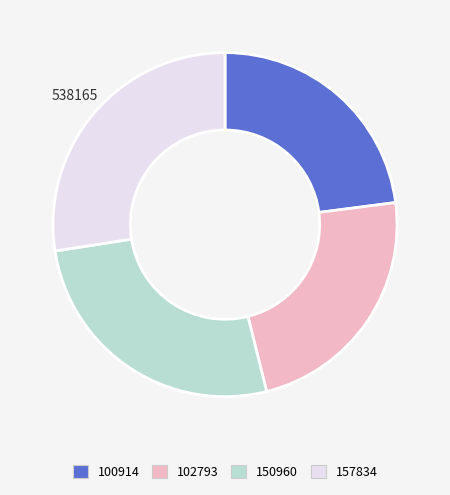

Combined, do 157834 and 100914 account for over 50%?

Yes